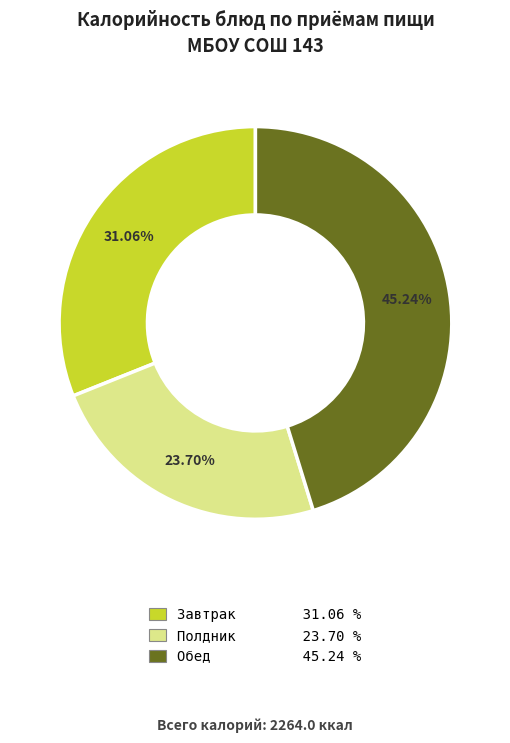

Between Завтрак 31.06 % and Полдник 23.70 %, which is larger?

Завтрак 31.06 %